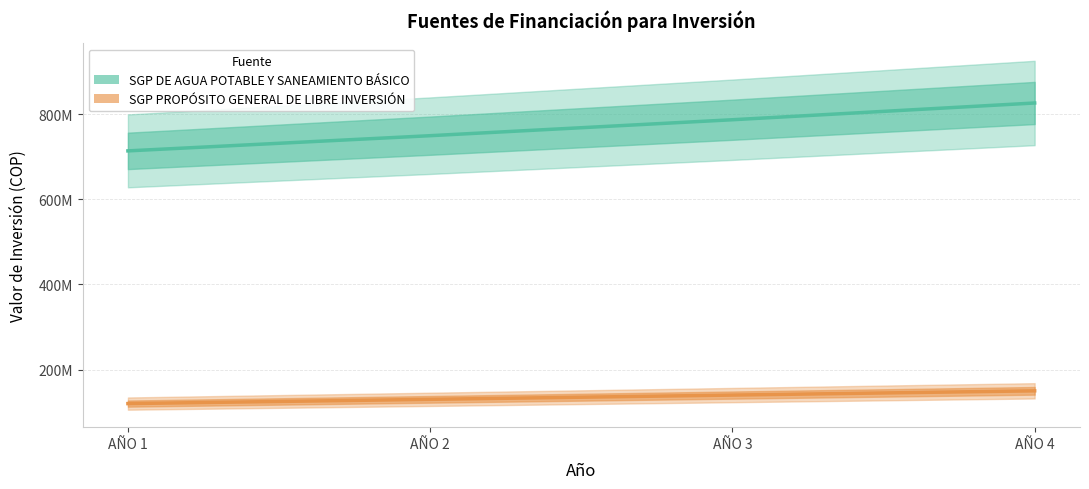

Does the chart have visible grid lines?

Yes